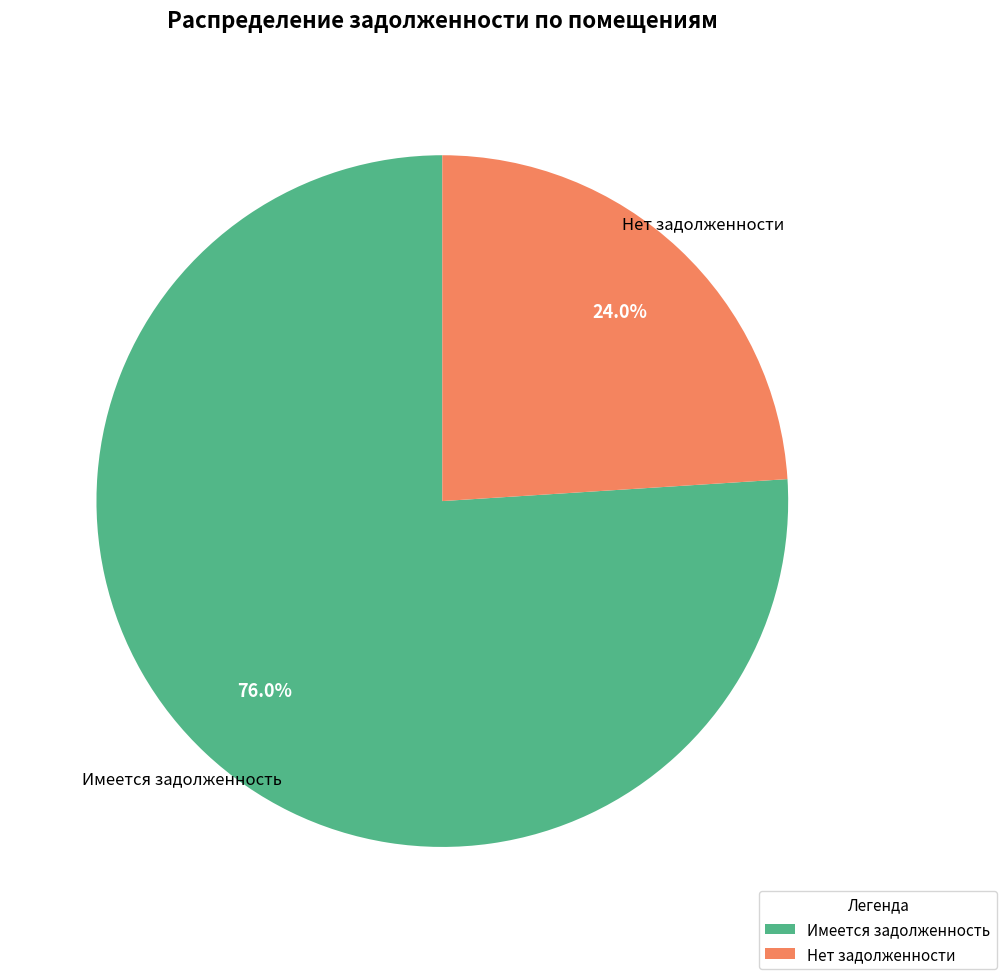

Which category has the smallest portion of the pie?

Нет задолженности